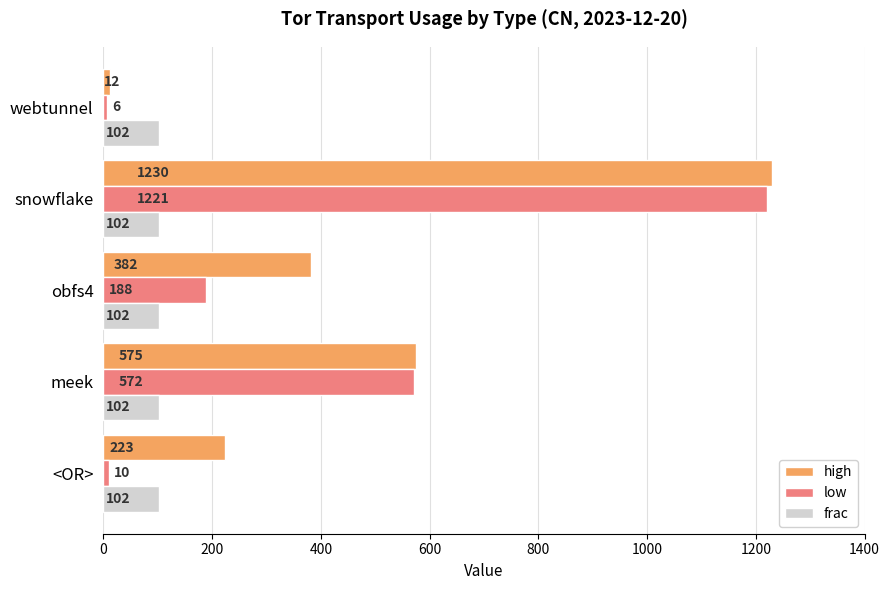

What is the average value of the frac series?

102